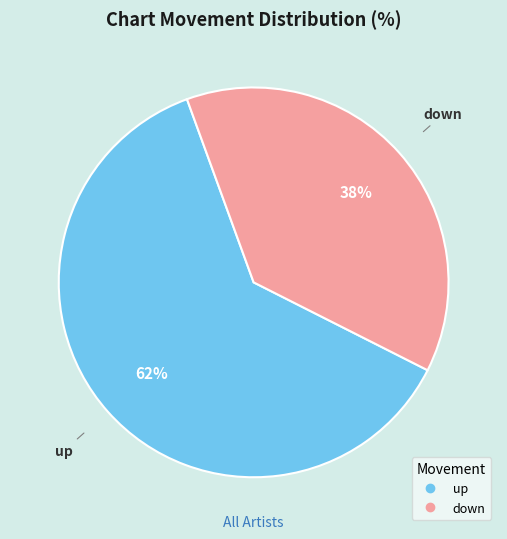

To the nearest percent, what is the difference between the largest and smallest slice percentages?

24%